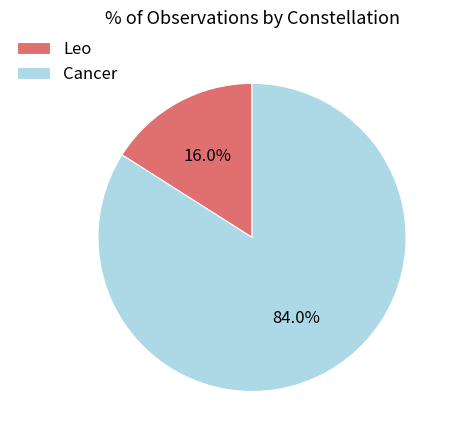

Is there a majority slice in this chart?

Yes